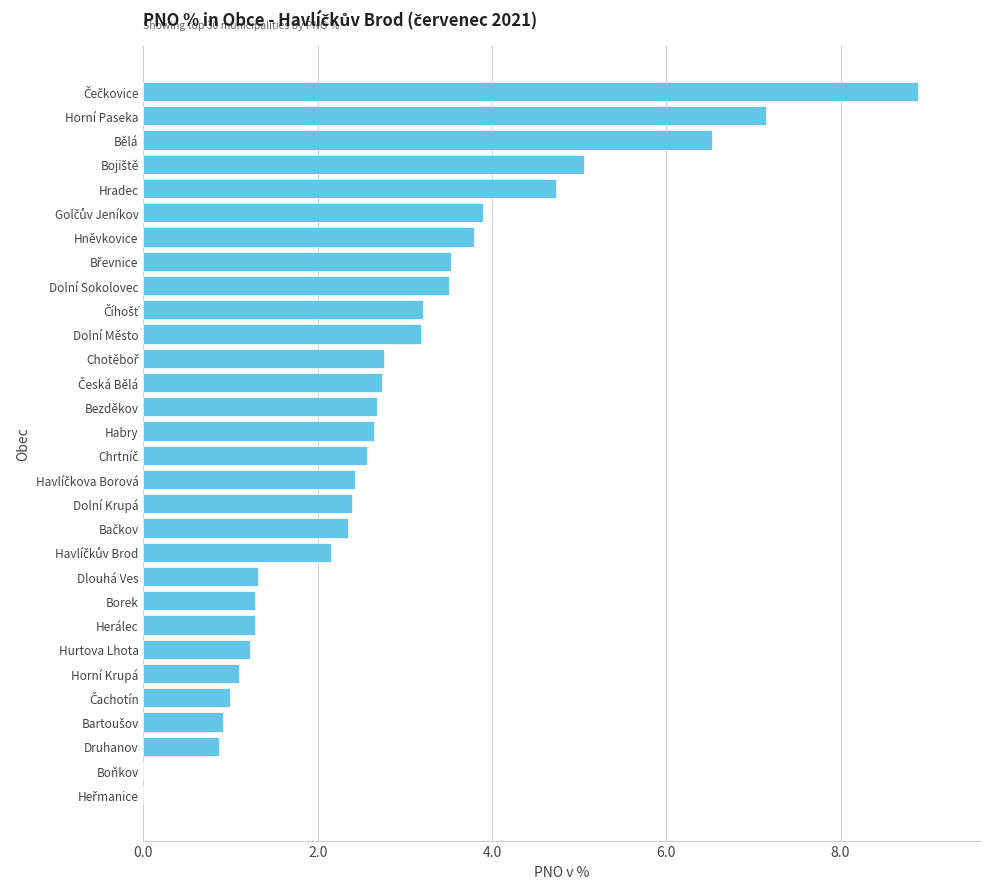

Read the value at Bezděkov.

2.7